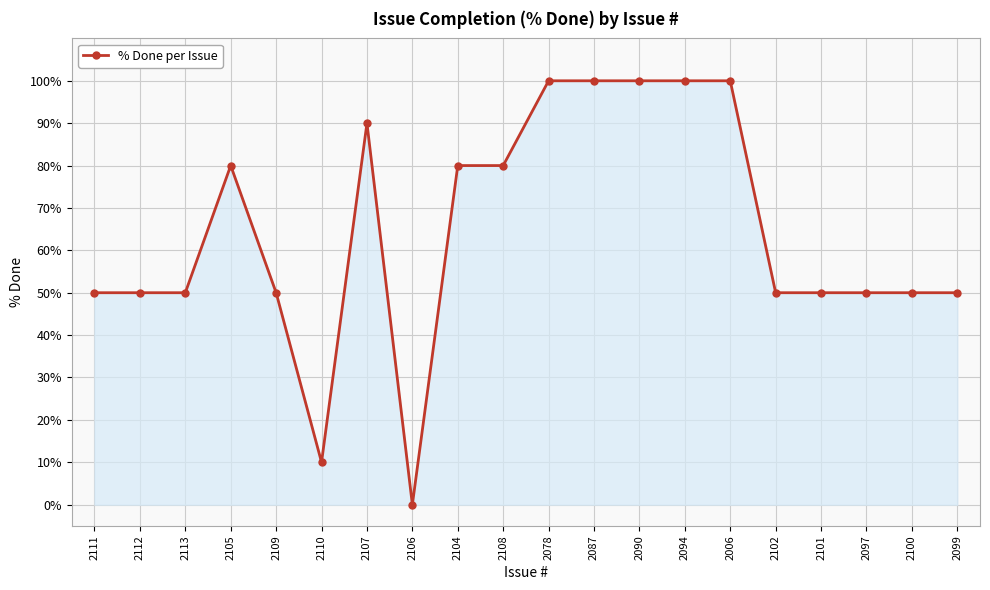

What is the change in value from 2109 to 2090?

+50